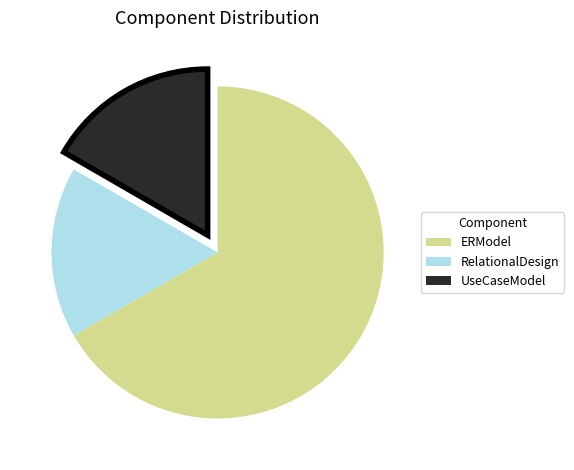

Which slice is the largest?

ERModel